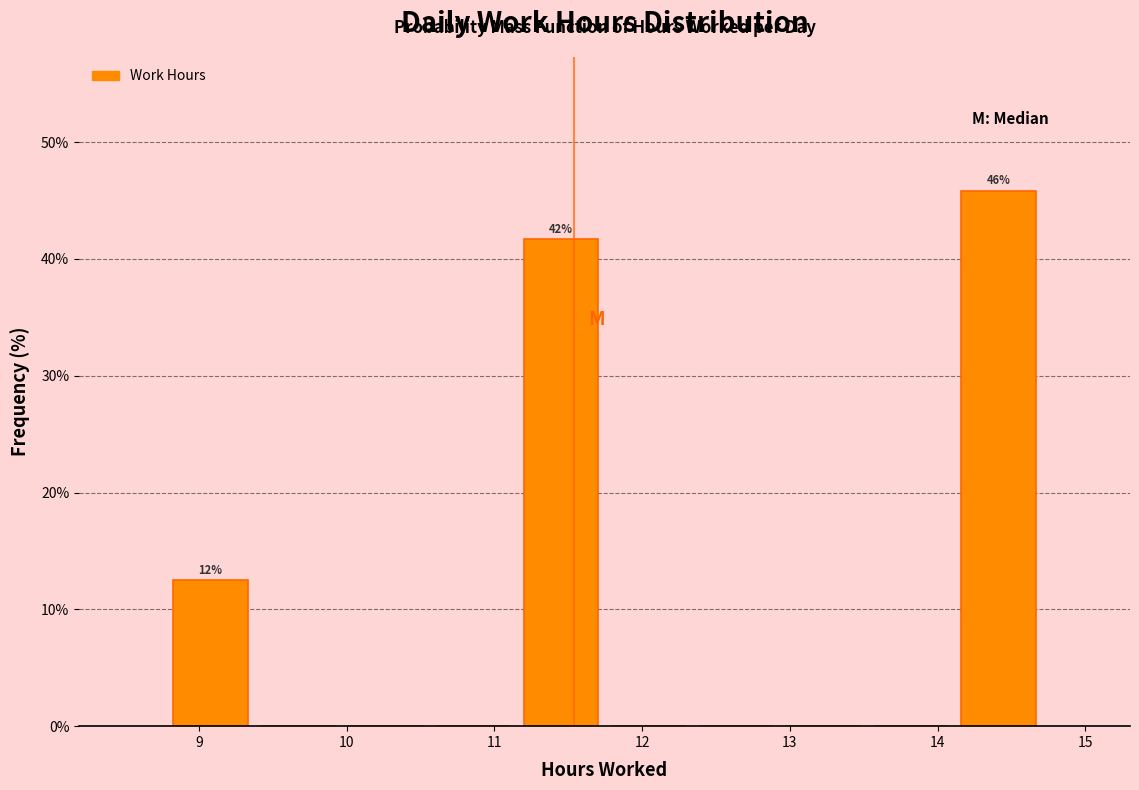

Which range on the x-axis has the tallest bar?

14.1 to 14.7